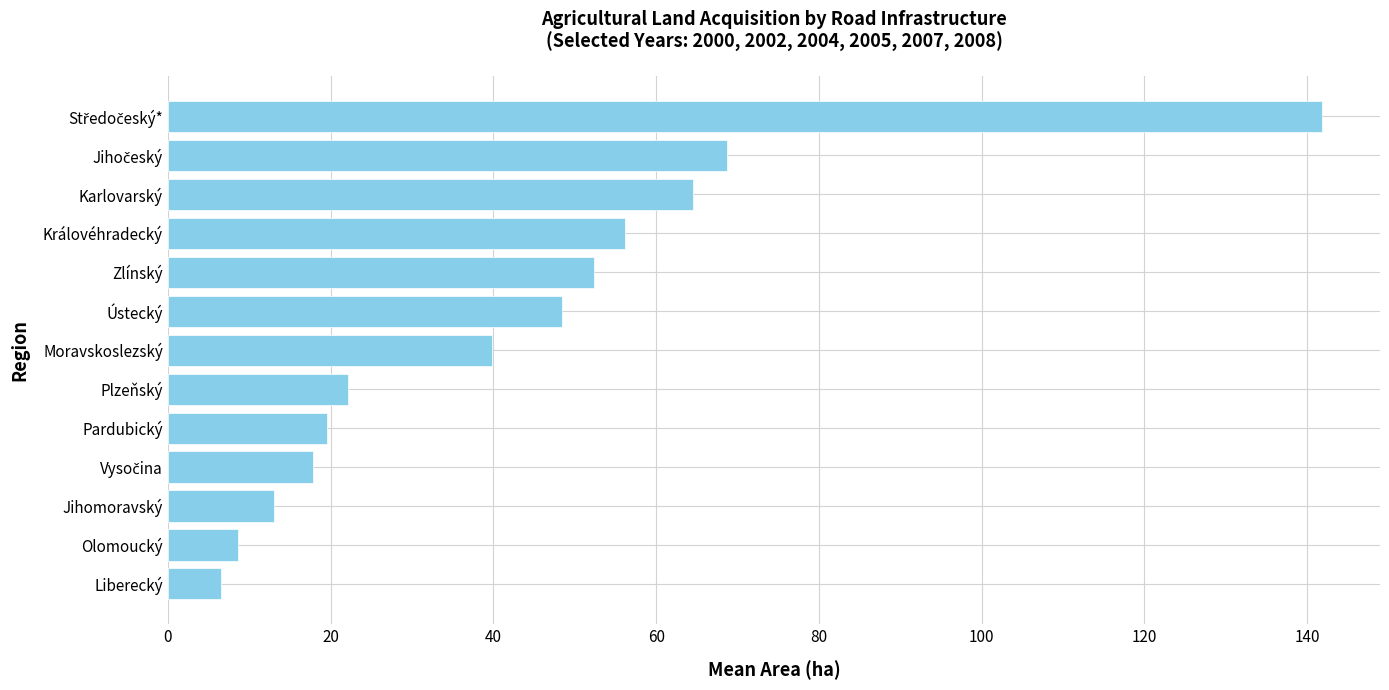

How many values exceed 39?

7